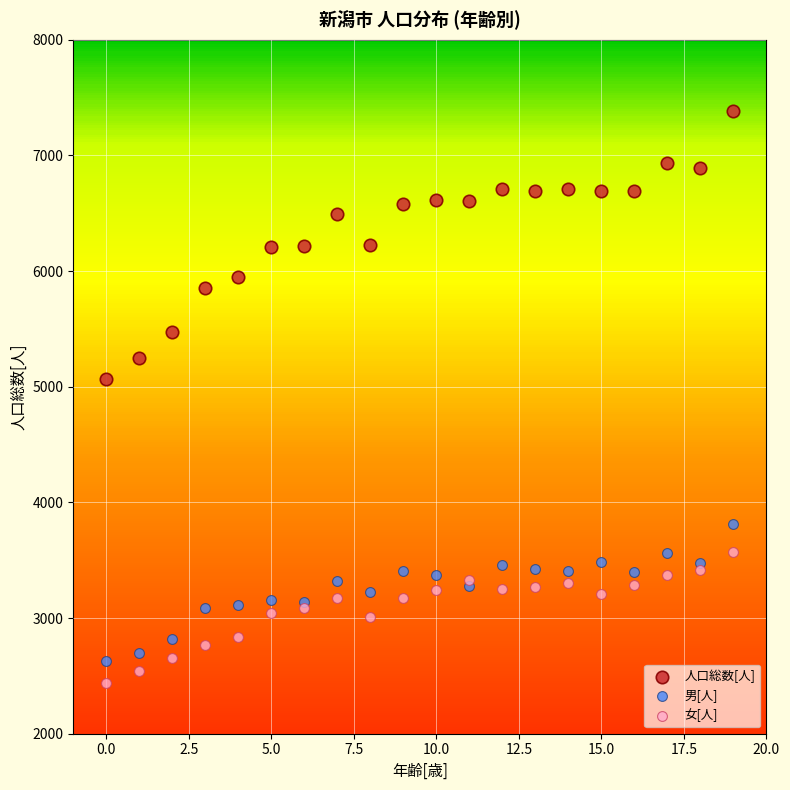

Which series reaches the maximum Y coordinate?

人口総数[人]